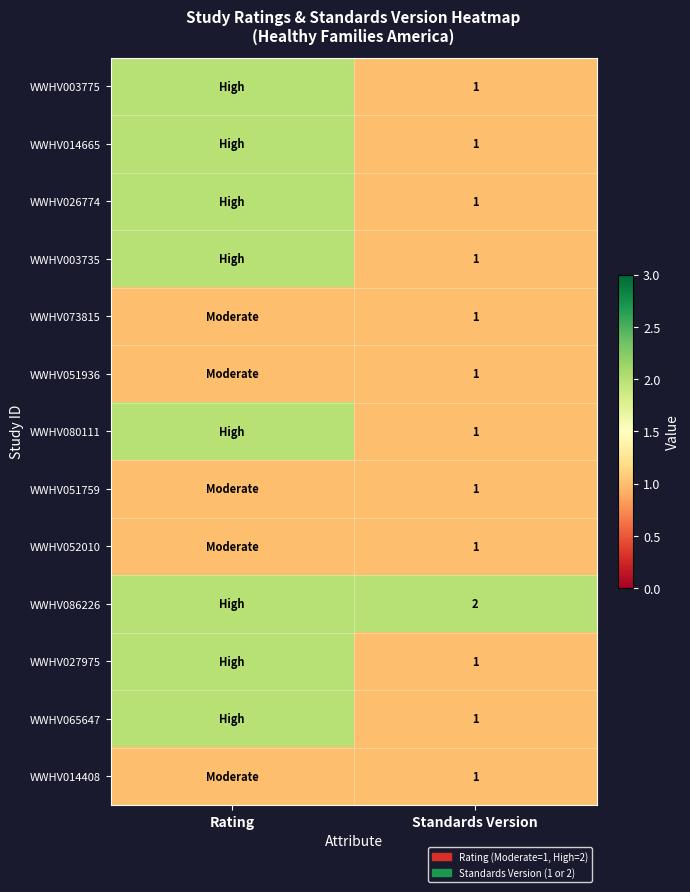

What is the spread (max minus min) of values at Rating?

1